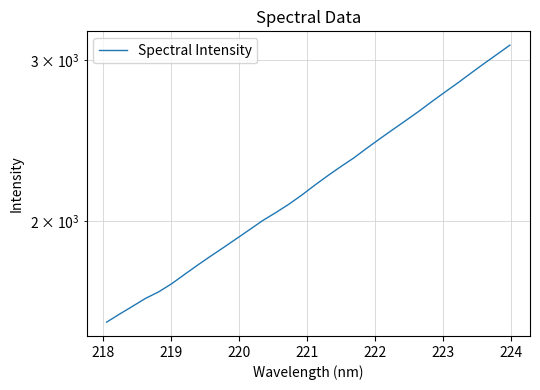

What is the value of the 24th point from the left?

2576.4